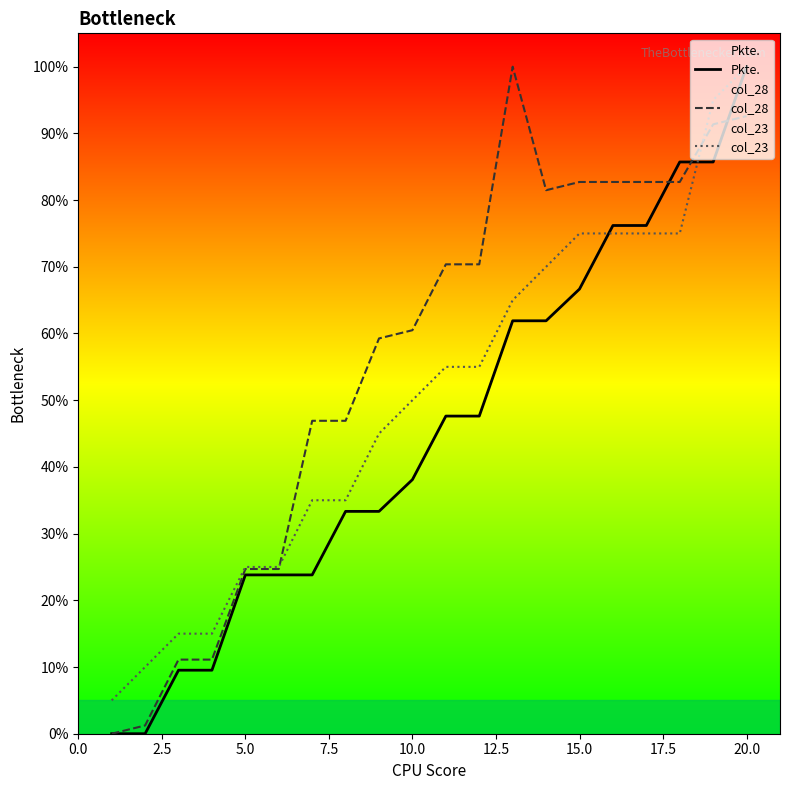

Rank the series by their average value, from lowest to highest.

Pkte., col_23, col_28